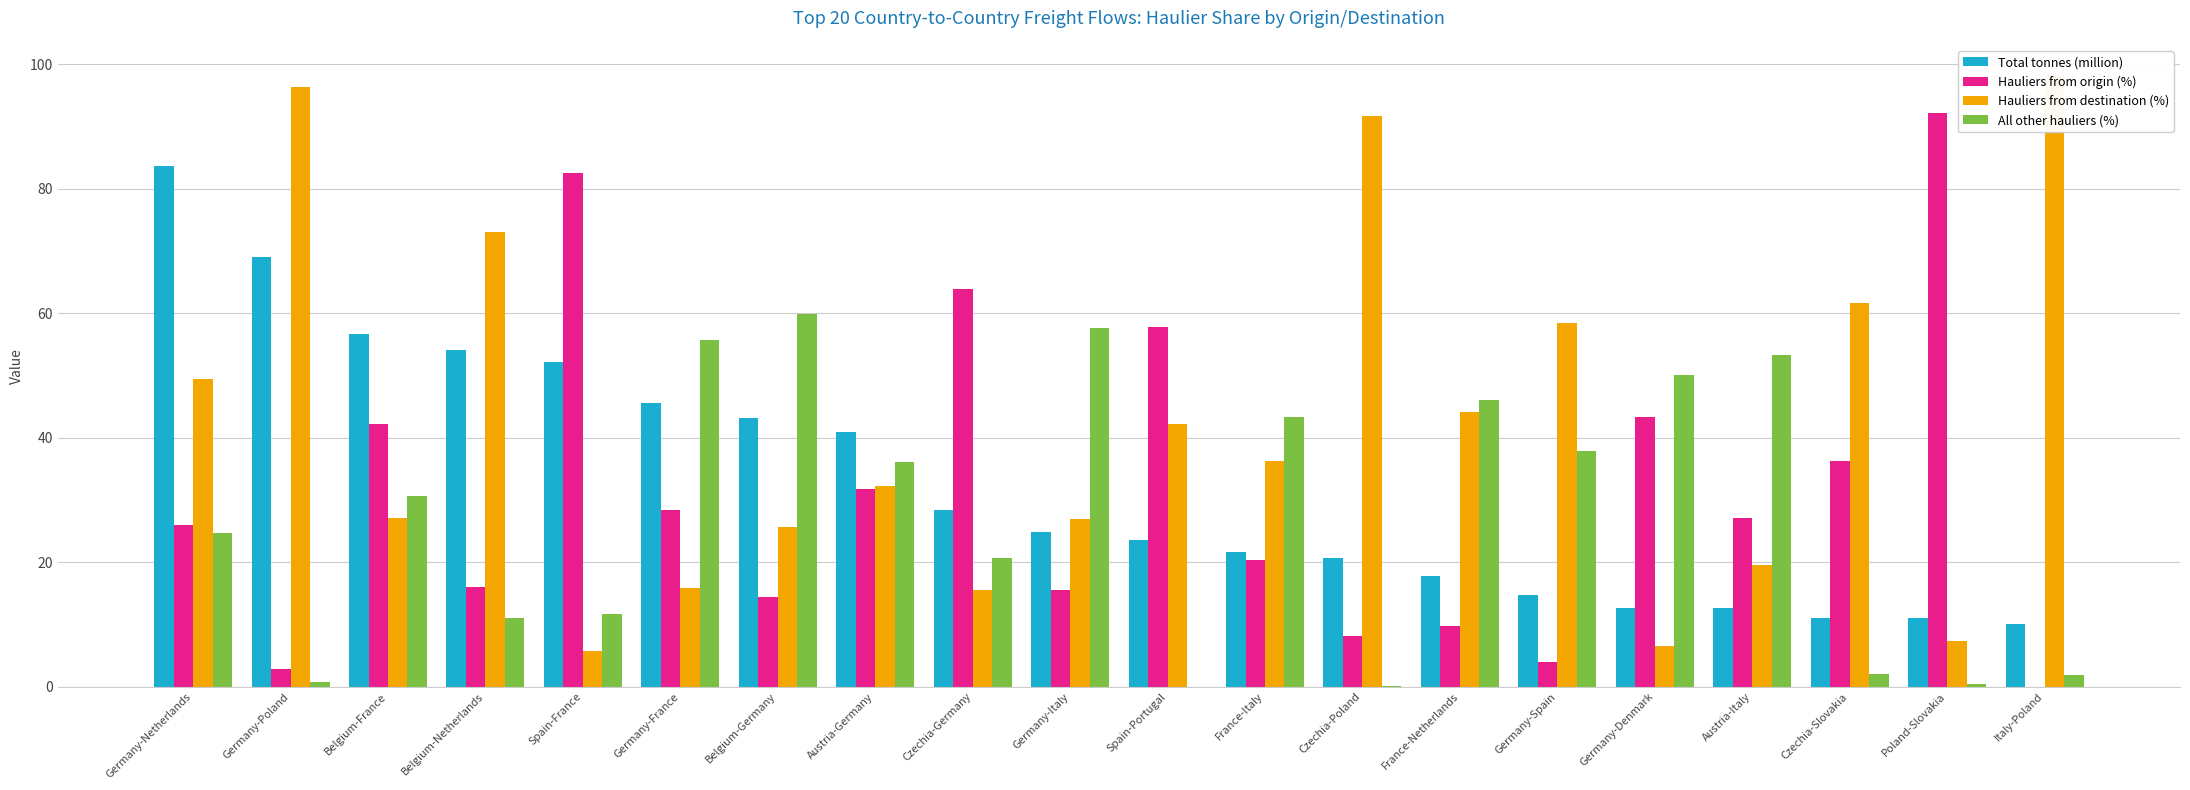

What is the difference between the maximum and minimum values in the Total tonnes (million) series?

73.6